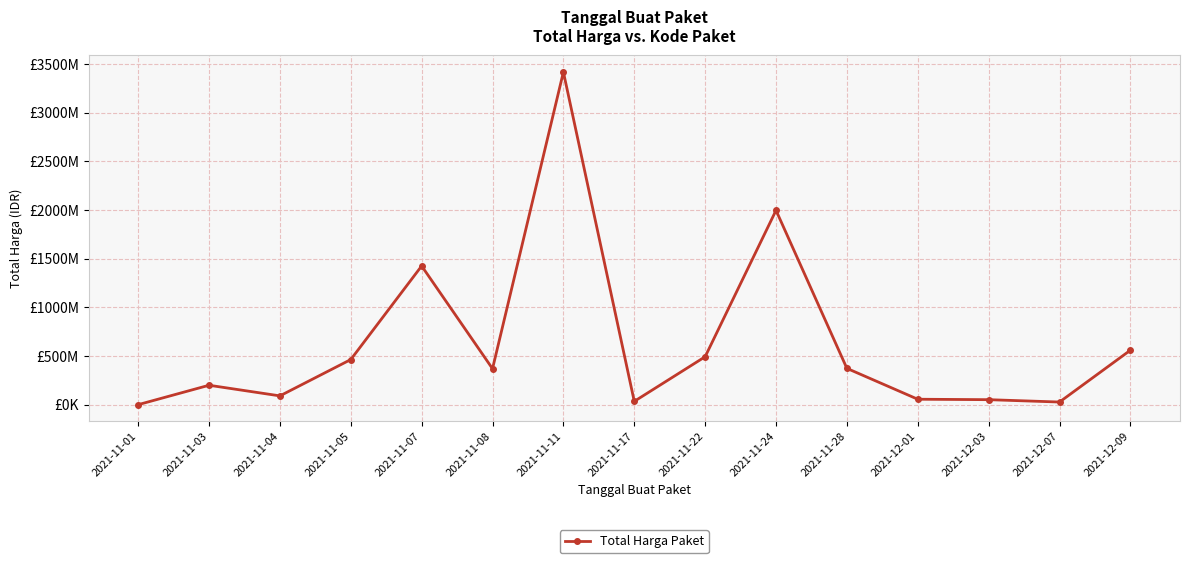

Is this an area chart (filled region under the line)?

No